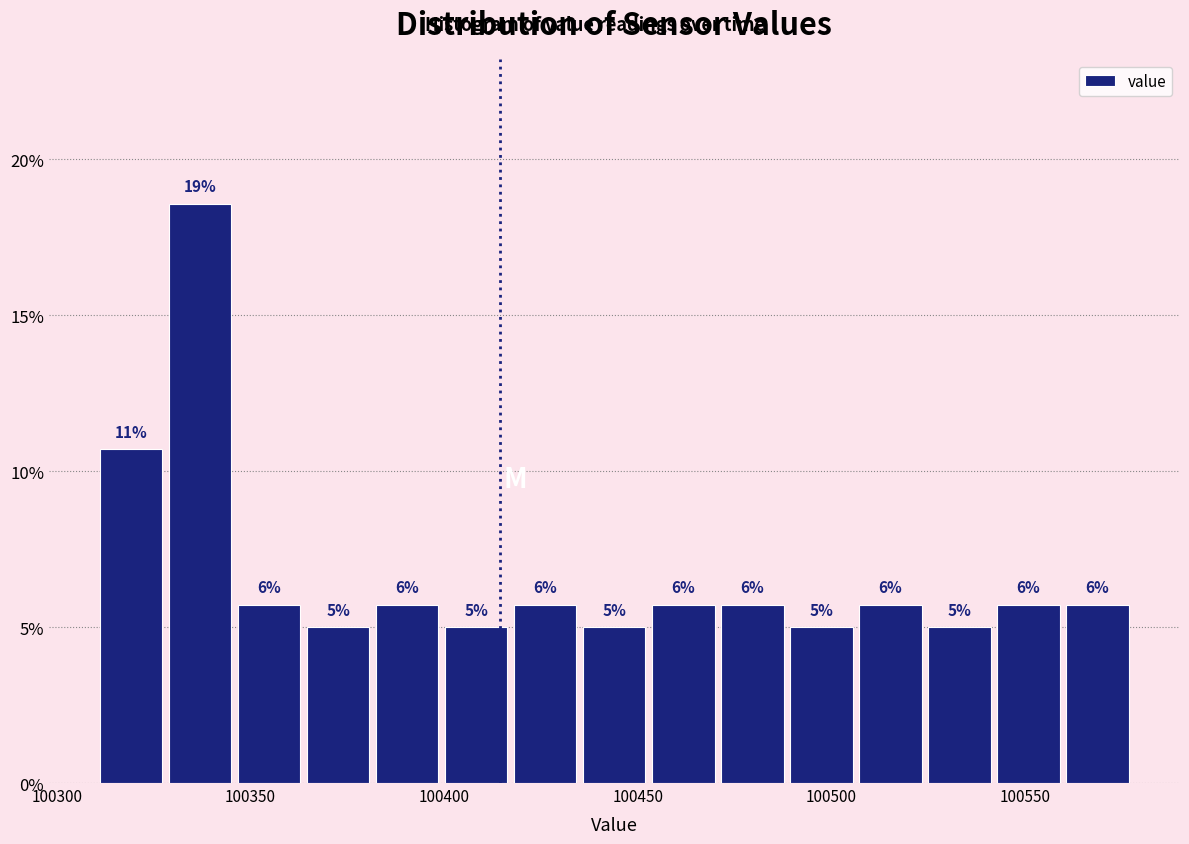

Read against the x-axis, roughly where is the centre of the tallest bar?

100335